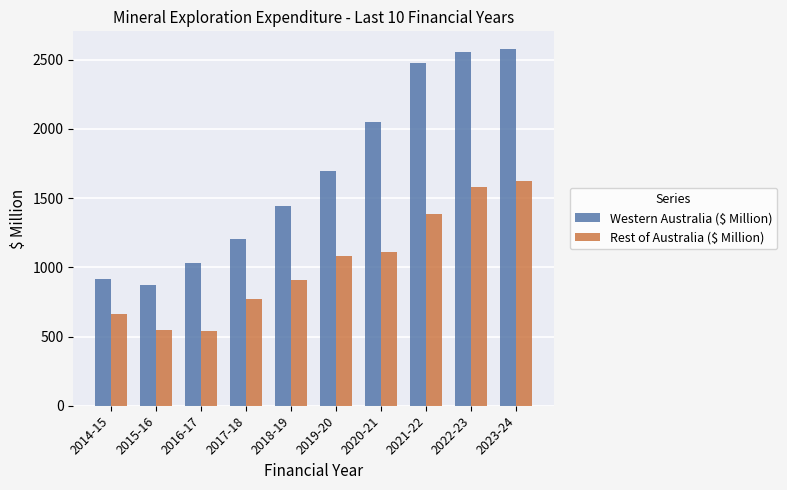

What is the label of the 9th bar from the right?

2015-16